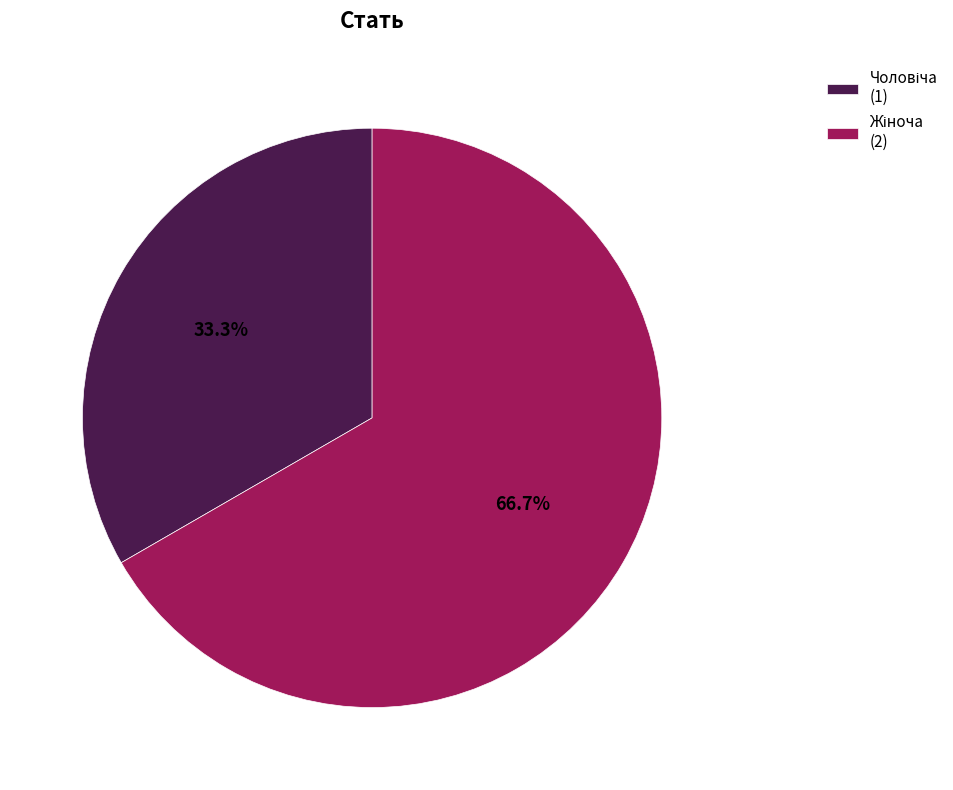

Is there any slice that represents more than half of the pie?

Yes